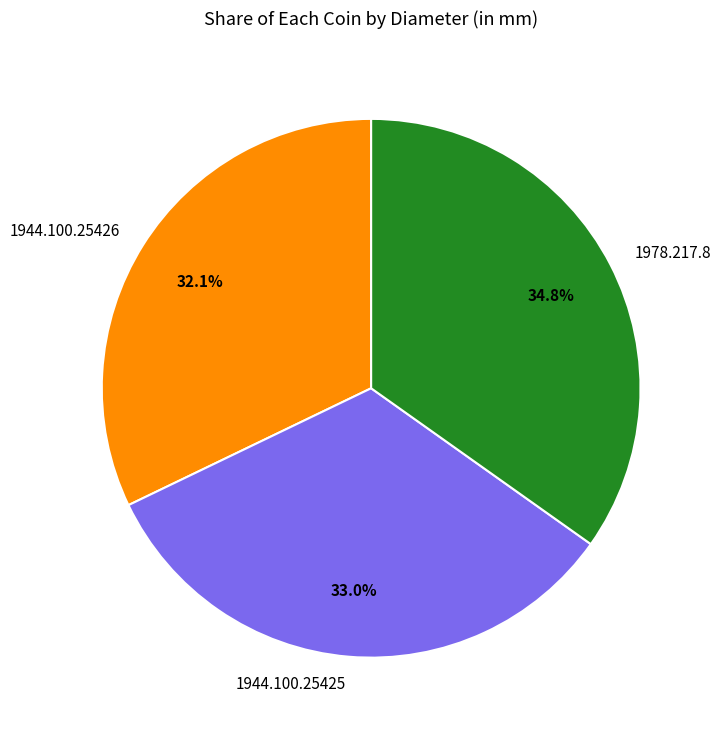

What percentage do 1944.100.25425 and 1978.217.8 together represent?

67.9%